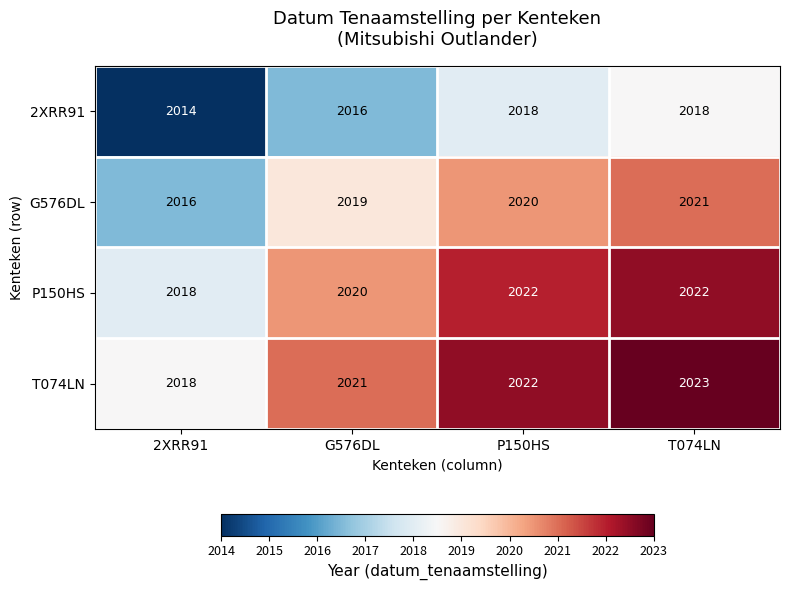

How many data points does each series have?

4